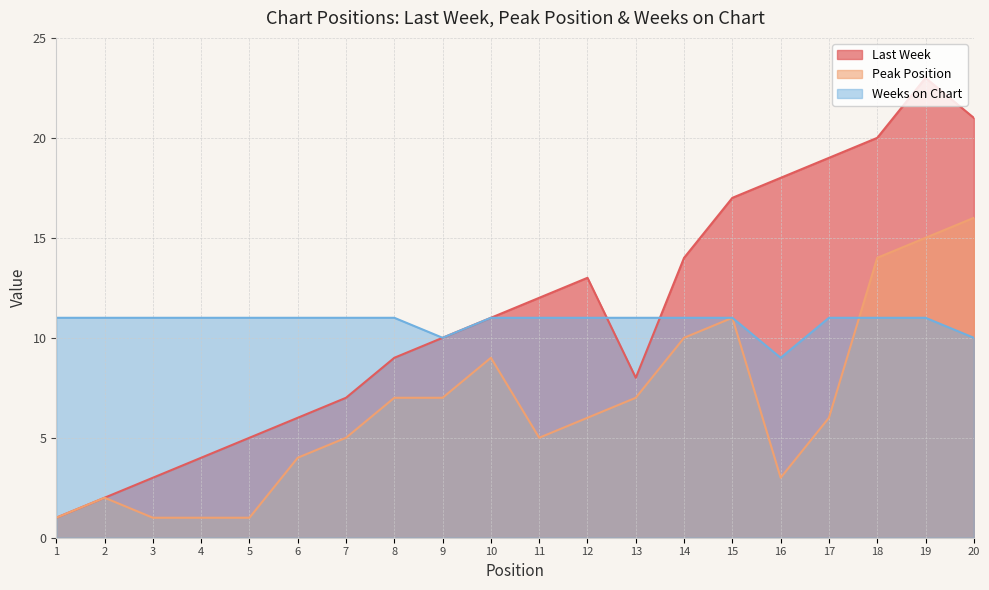

What is the total value across all series at 17?

36